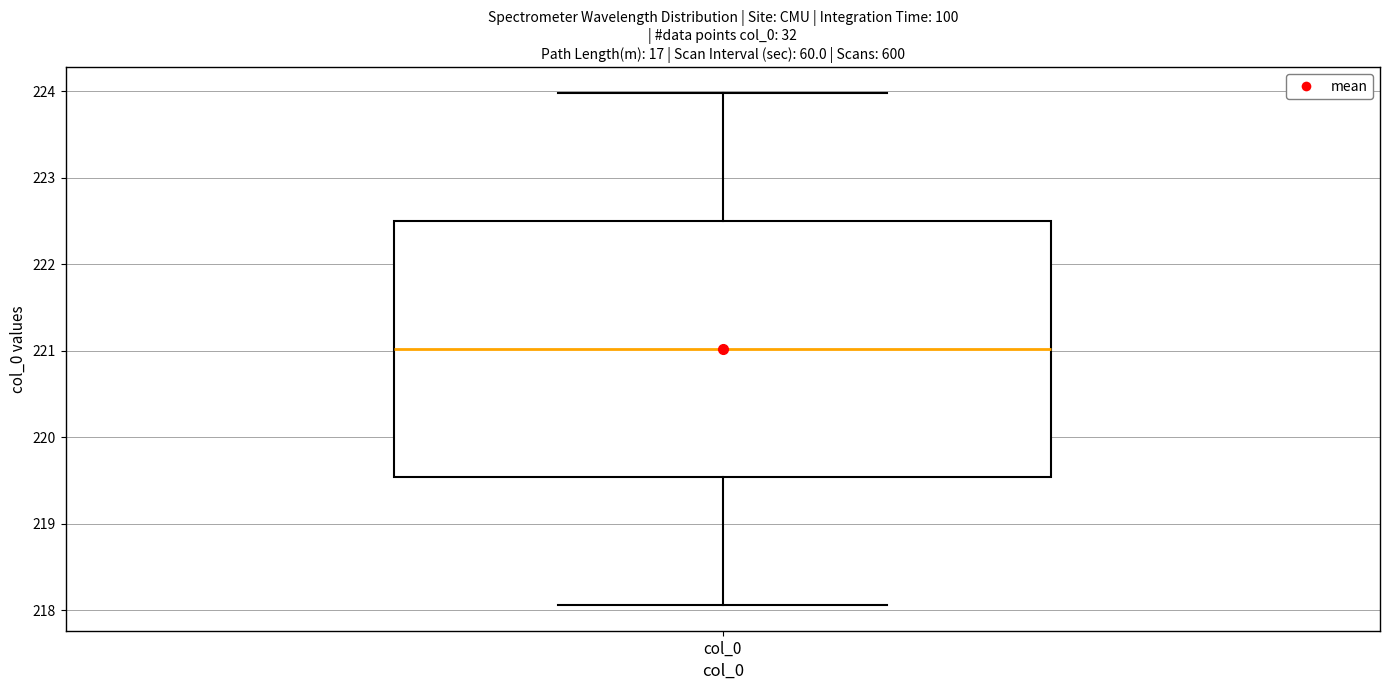

Where is the lower edge of the box for col_0 on the y-axis? The values are not printed on the chart, so give them approximately, as read against the axis.

219.5